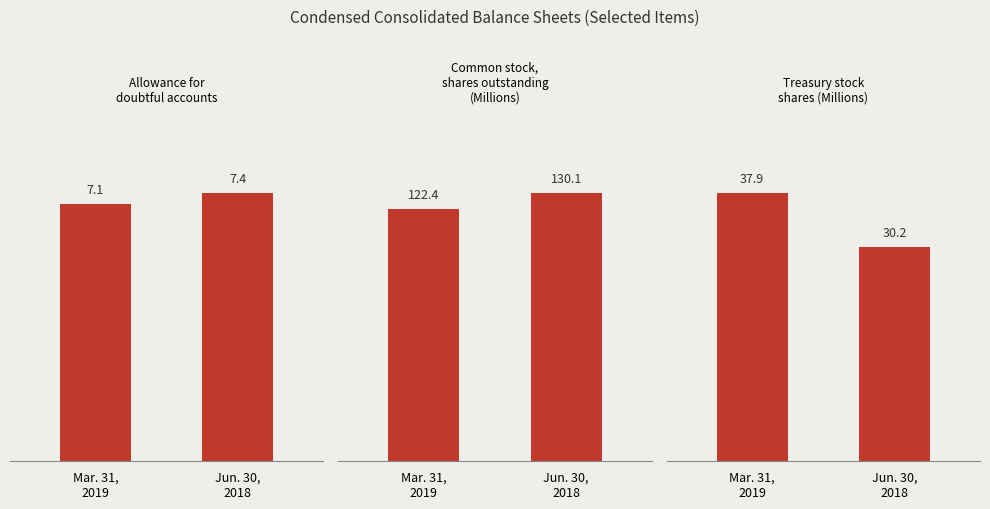

Count the number of data series in this chart.

3